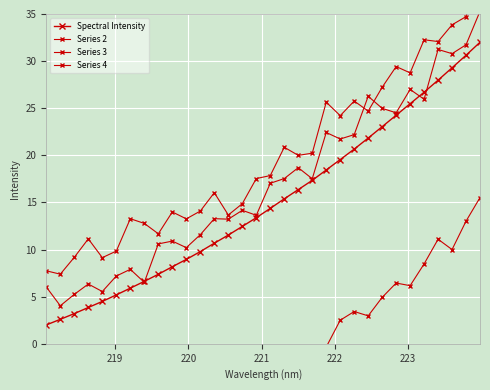

True or false: Series 4 has a value of -4.8 at 16.

False